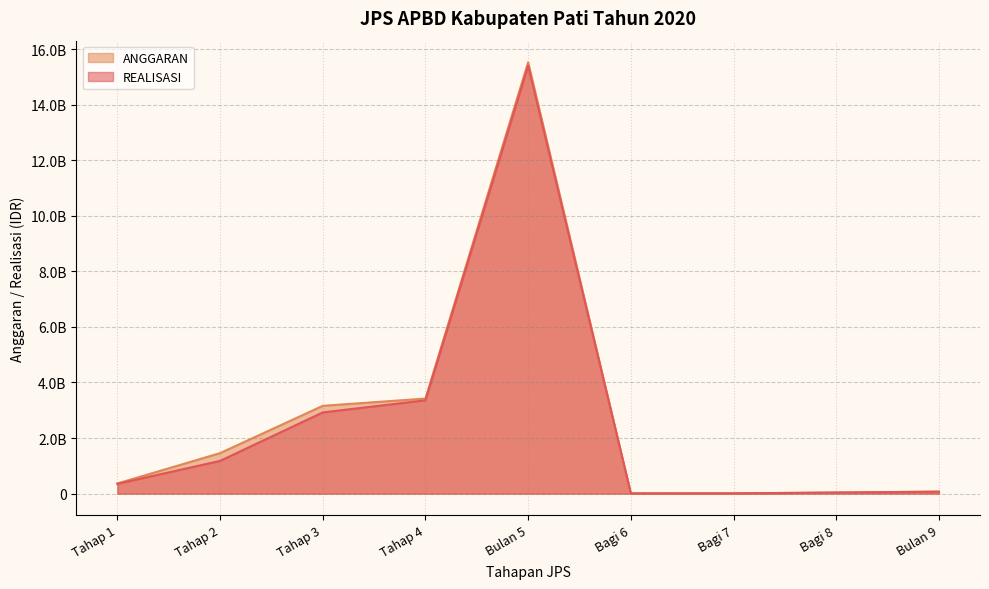

Does the chart display data point markers on the line(s)?

No